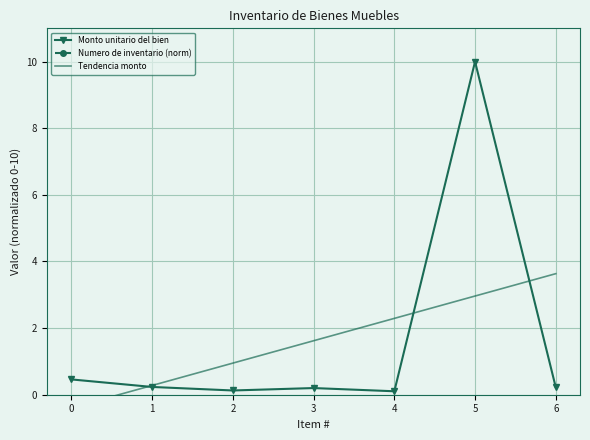

At which category is the sum across all series the highest?

5